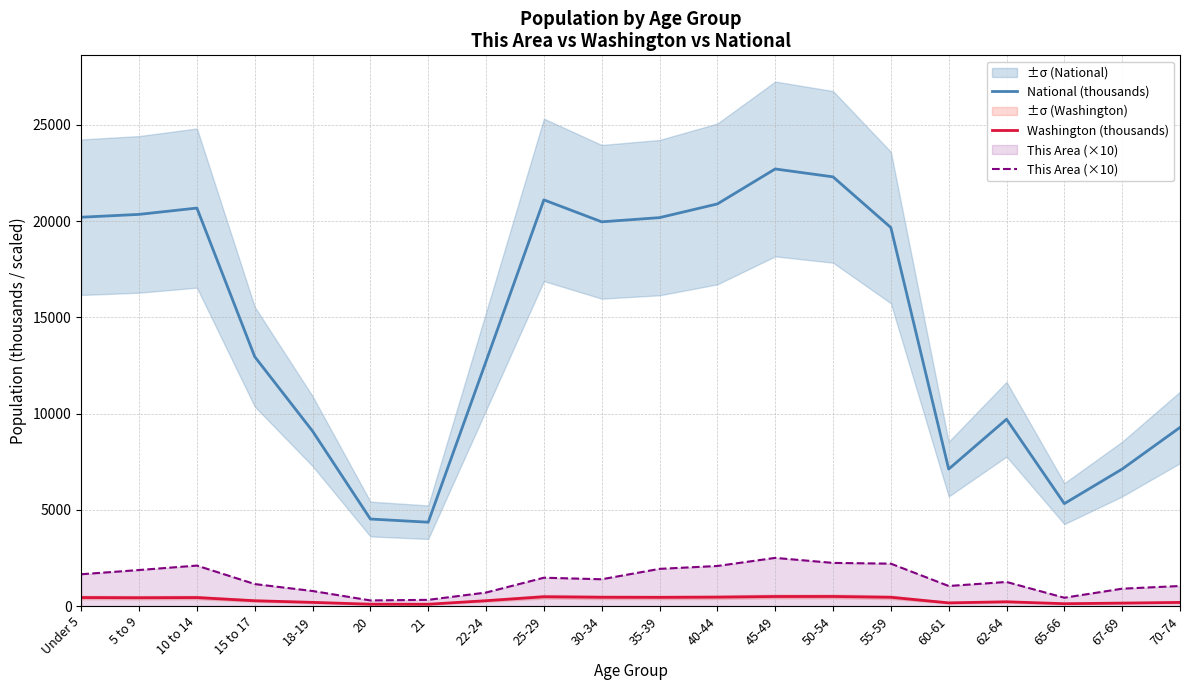

Reading left to right, list all the values displayed in this chart.

National (thousands): Under 5=20201.4	5 to 9=20348.7	10 to 14=20677.2	15 to 17=12954.3	18-19=9086.1	20=4519.1	21=4354.3	22-24=12712.6	25-29=21101.8	30-34=19962.1	35-39=20179.6	40-44=20891.0	45-49=22708.6	50-54=22298.1	55-59=19664.8	60-61=7113.7	62-64=9704.2	65-66=5319.9	67-69=7115.4	70-74=9278.2
Washington (thousands): Under 5=439.7	5 to 9=429.9	10 to 14=438.2	15 to 17=273.6	18-19=188.5	20=94.1	21=91.9	22-24=275.5	25-29=480.4	30-34=453.4	35-39=448.6	40-44=459.7	45-49=492.9	50-54=495.3	55-59=453.1	60-61=162.5	62-64=219.6	65-66=119.4	67-69=151.1	70-74=186.7
This Area (×10): Under 5=1650.0	5 to 9=1870.0	10 to 14=2100.0	15 to 17=1140.0	18-19=780.0	20=290.0	21=320.0	22-24=700.0	25-29=1470.0	30-34=1390.0	35-39=1930.0	40-44=2080.0	45-49=2500.0	50-54=2240.0	55-59=2200.0	60-61=1040.0	62-64=1250.0	65-66=430.0	67-69=900.0	70-74=1040.0